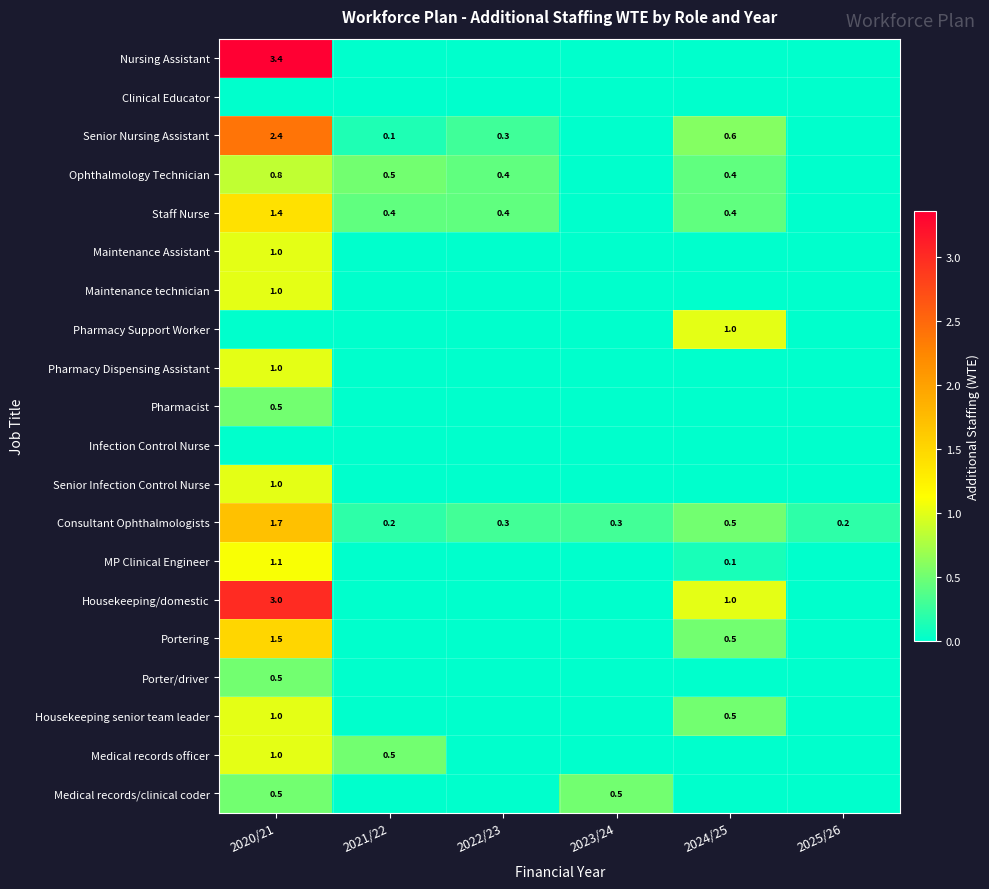

Is it true that Medical records officer equals 0.5 at 2021/22?

True